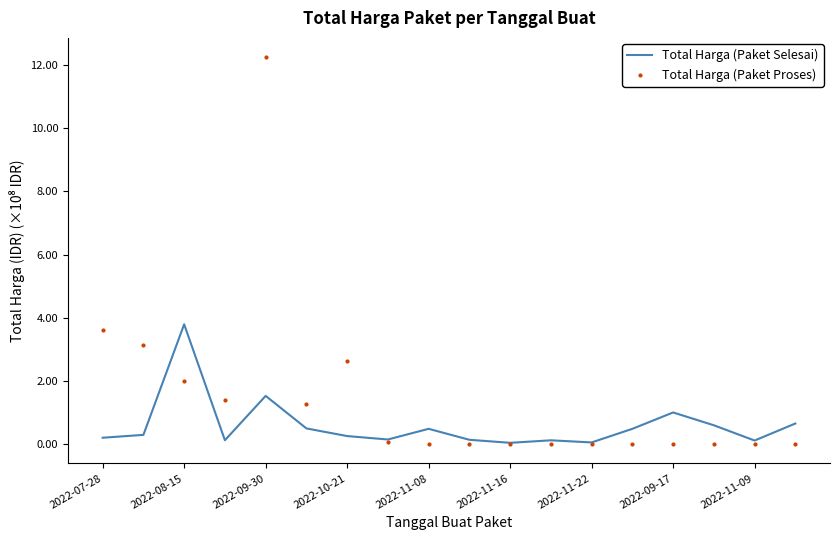

True or false: Total Harga (Paket Selesai) has more than 1 interior local peaks.

True